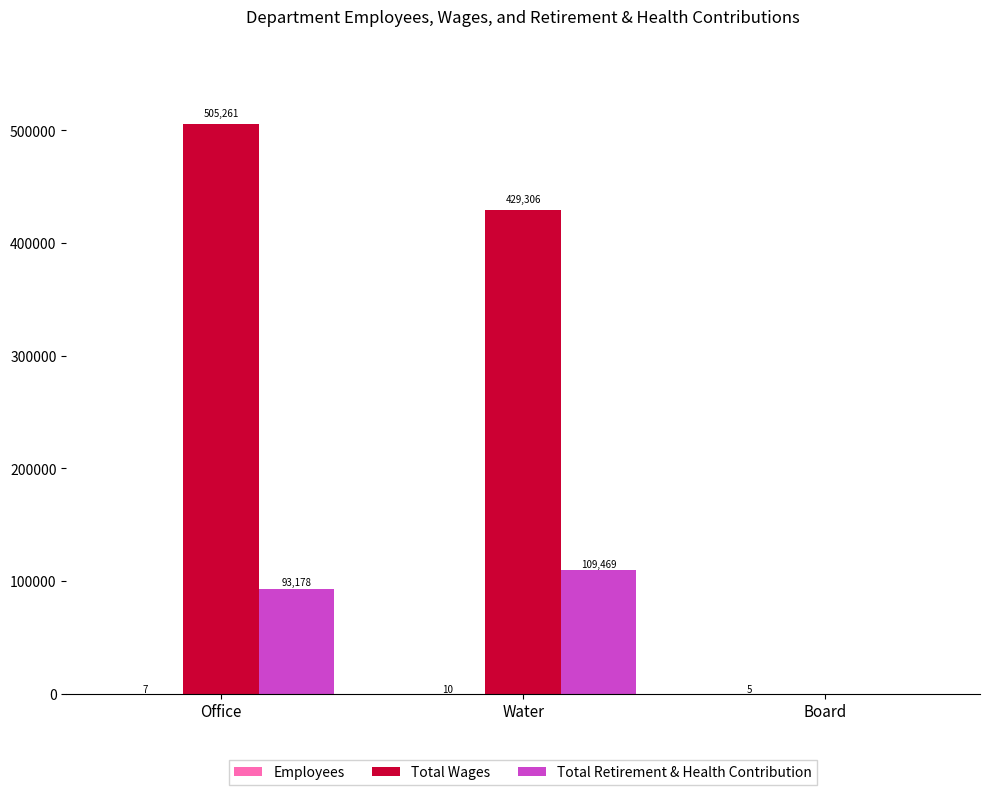

Count the Total Wages values in the range 0 to 505261.

3